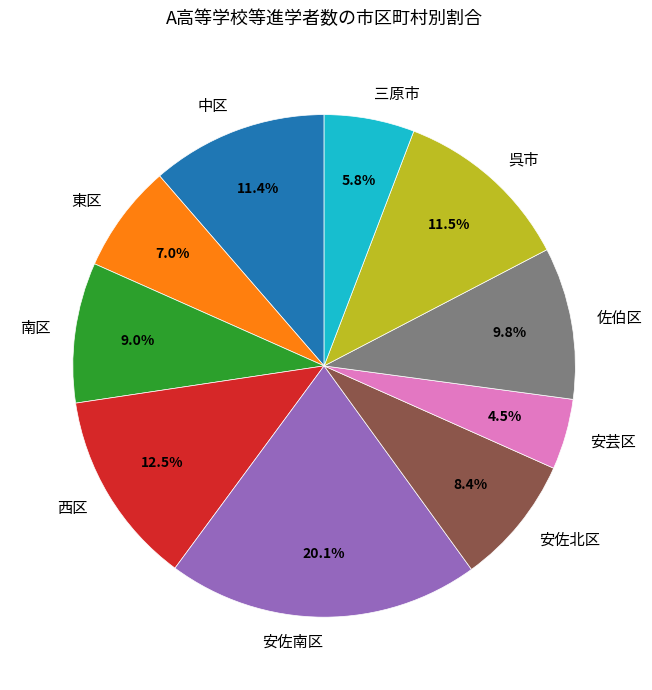

To the nearest percent, what percentage of the pie is 中区?

11%